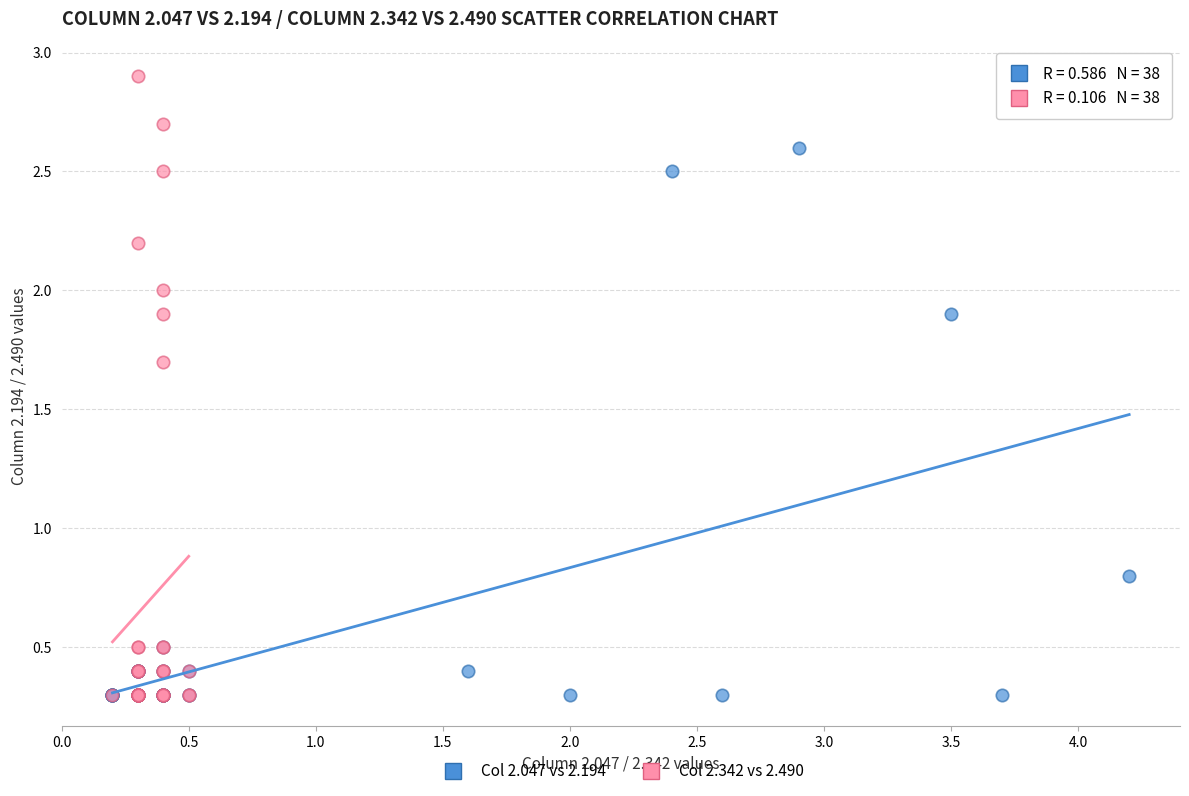

Which series reaches the maximum Y coordinate?

Col 2.342 vs 2.490